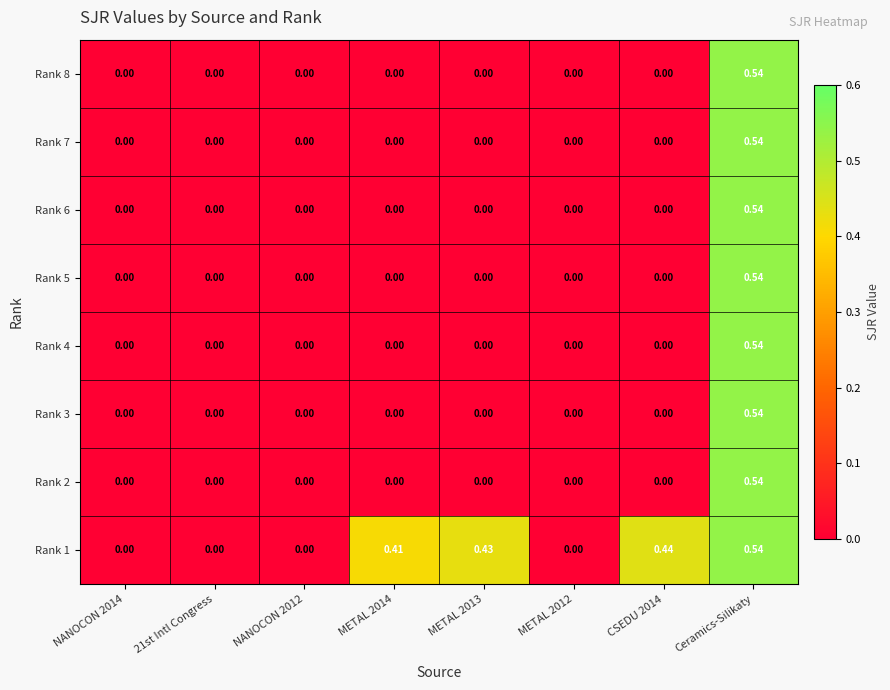

At which label does Rank 7 reach its peak?

Ceramics-Silikaty